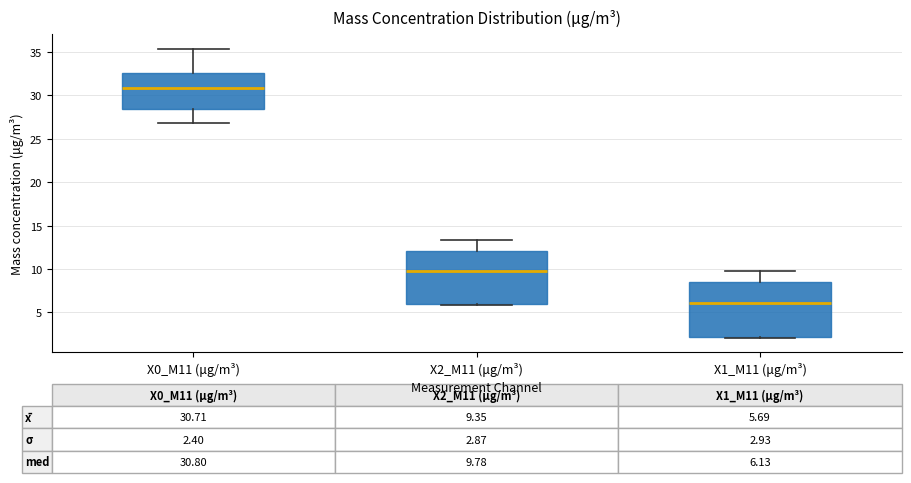

Which box has the lowest median line?

X1_M11 (μg/m³)